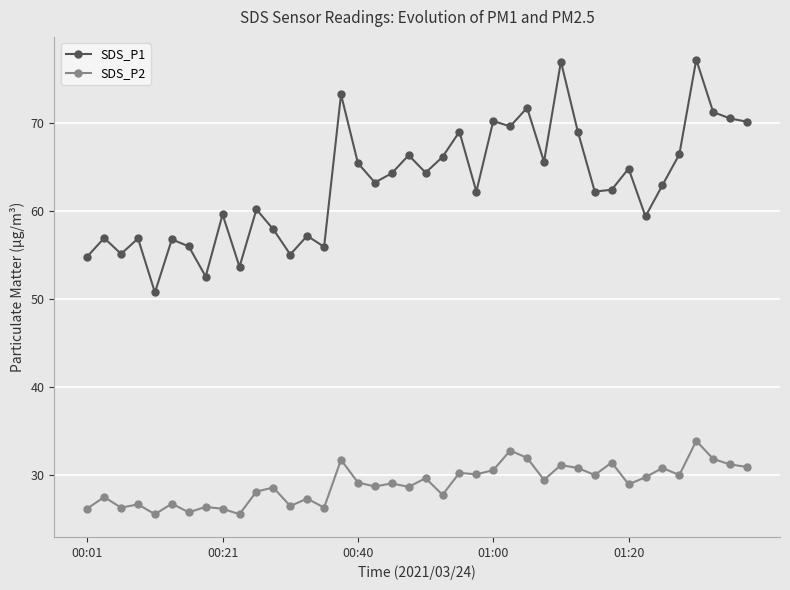

Rank the series by their maximum value, from highest to lowest.

SDS_P1, SDS_P2